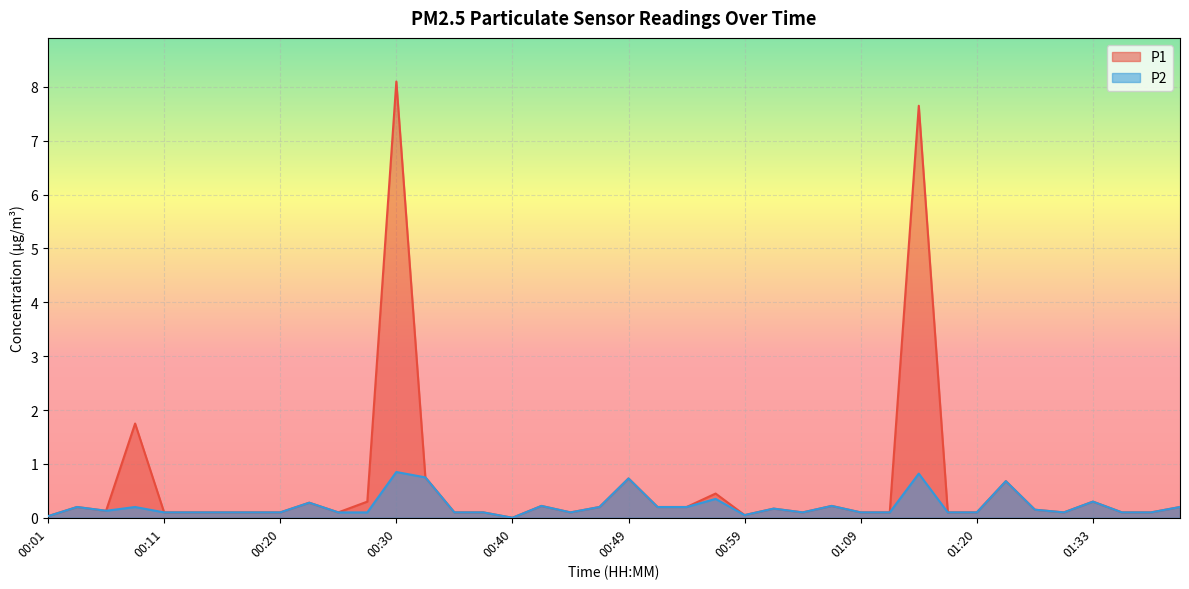

Which category has the highest value across all series?

00:30